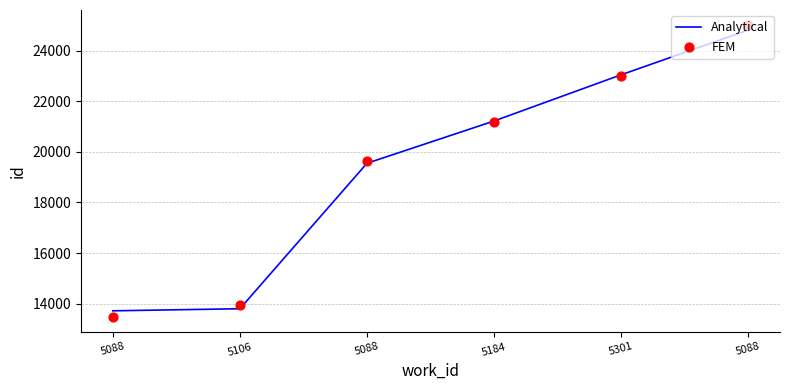

Which series contains the highest Y value?

FEM